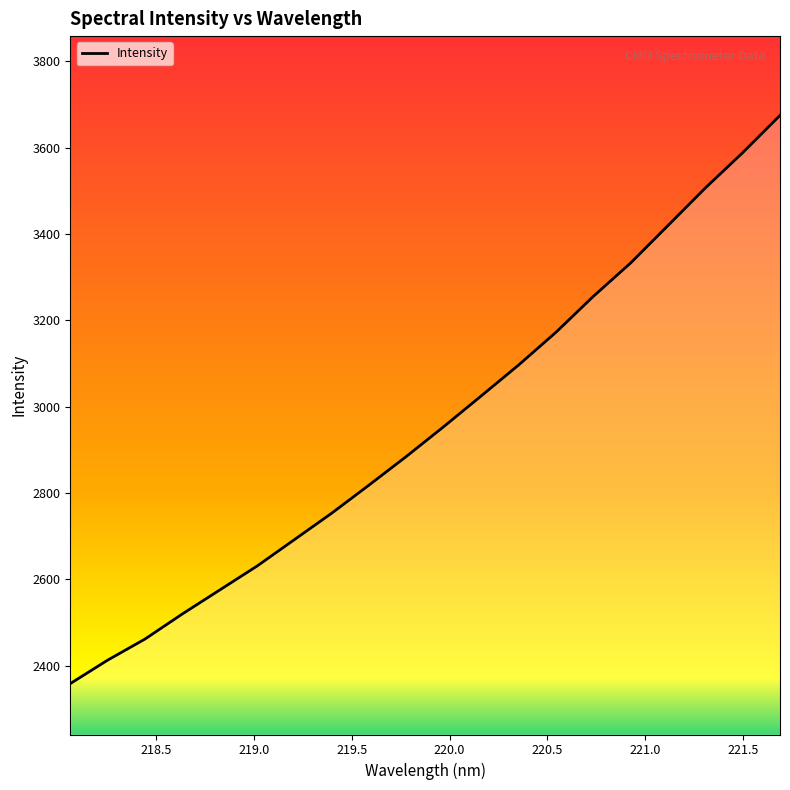

What is the difference between the maximum and minimum values?

1316.3